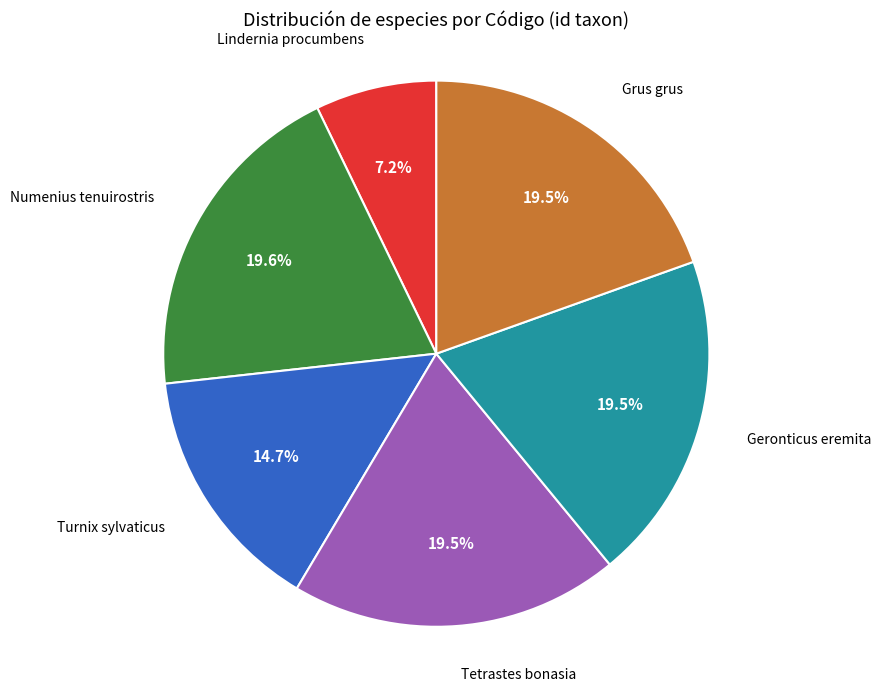

Is there a majority slice in this chart?

No